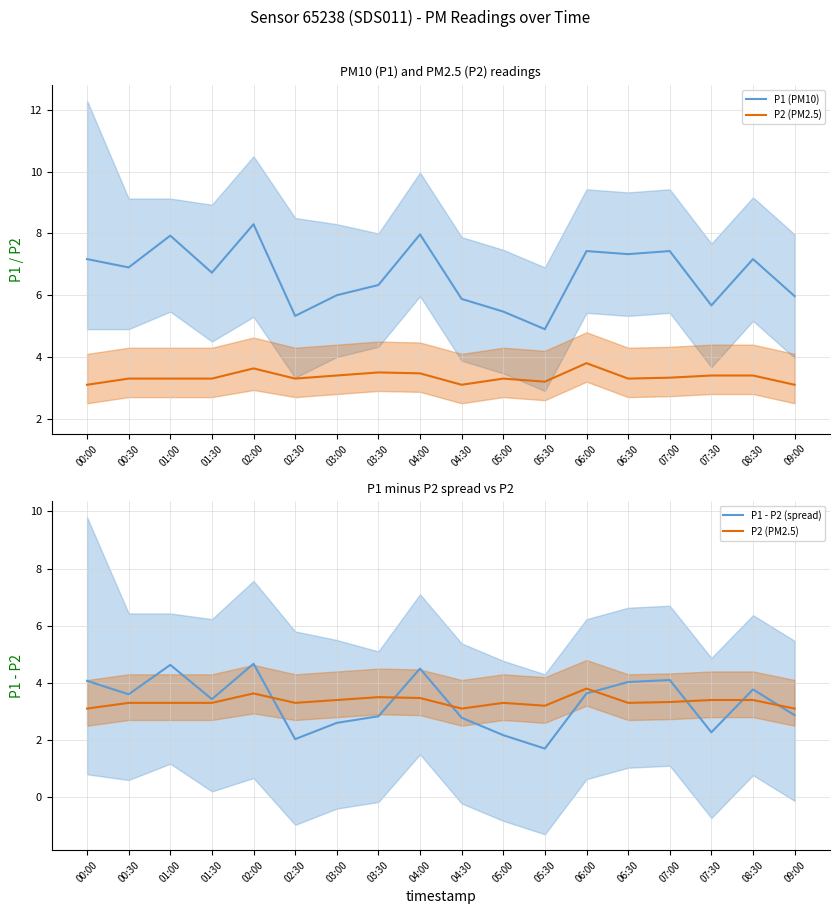

At how many categories does at least one series exceed 4?

18